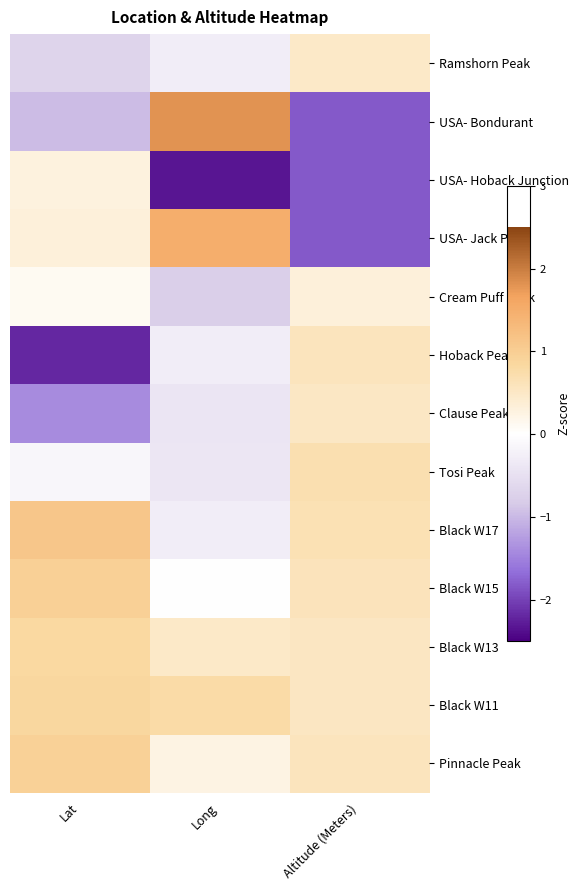

What is the spread (max minus min) of values at Altitude (Meters)?

2.5